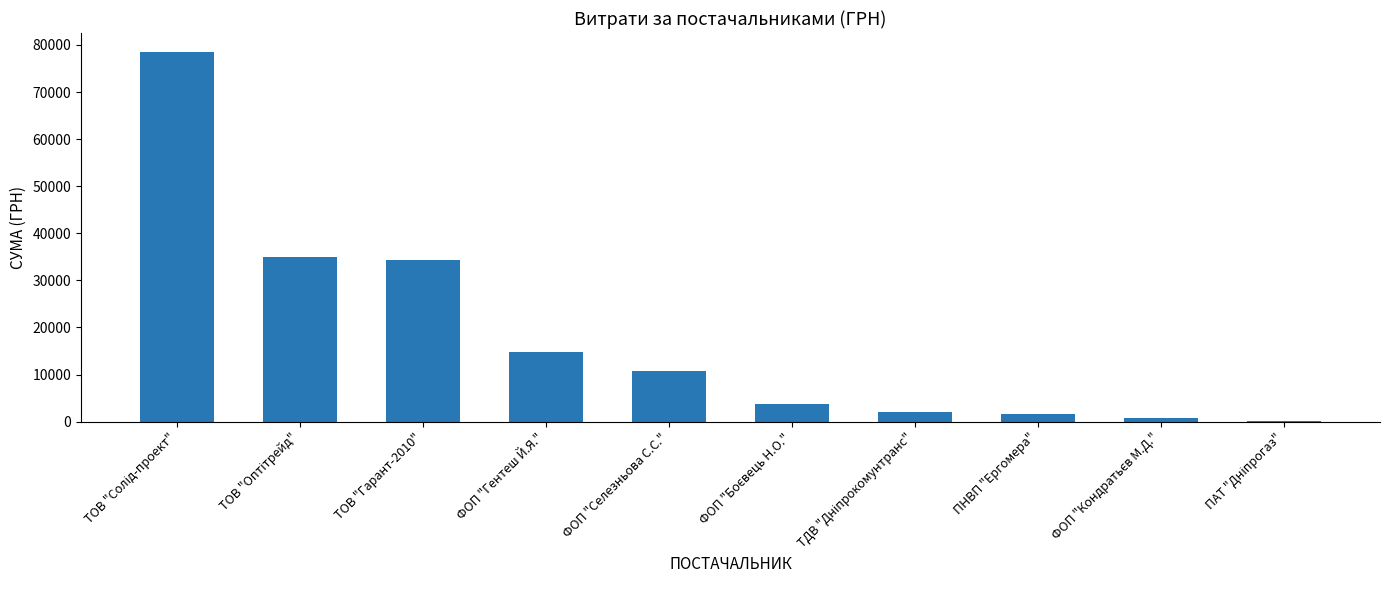

The chart shows a value of 34296.0 at ТОВ "Гарант-2010". True or false?

True